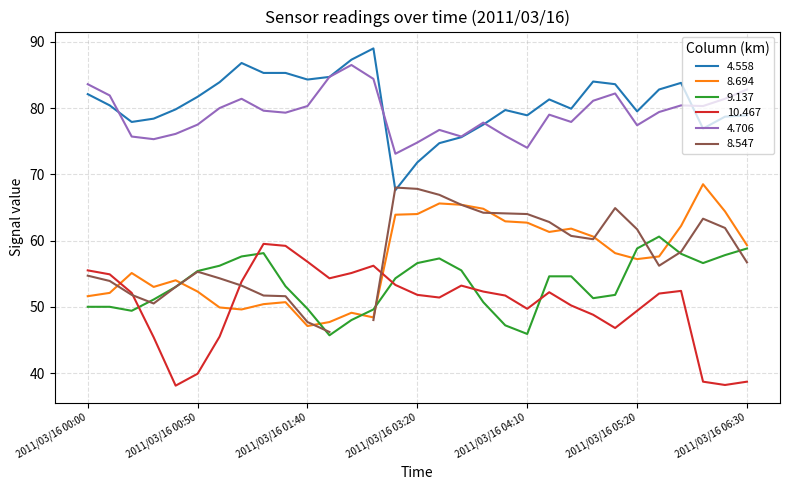

True or false: 4.706 and 9.137 intersect in this chart.

False